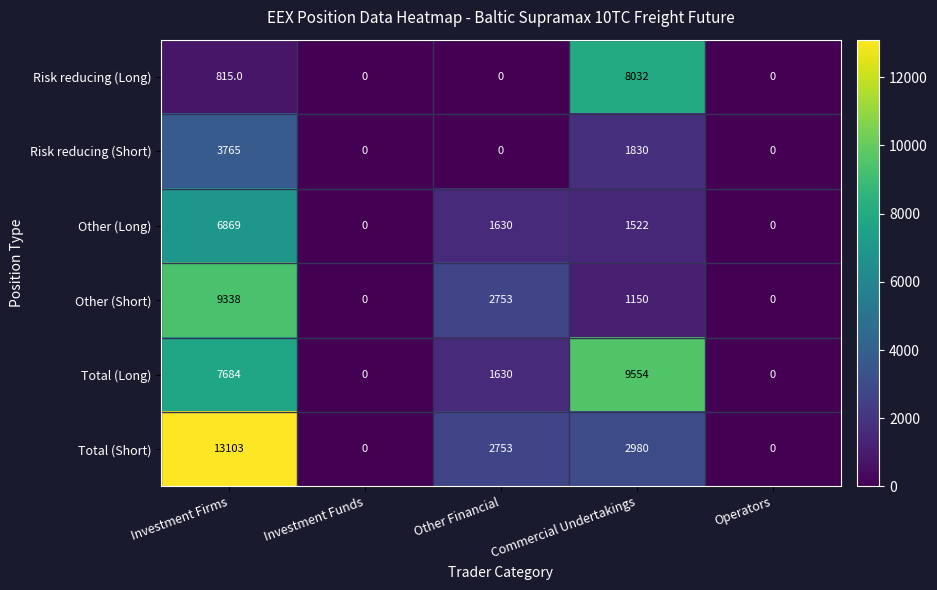

Where does the Total (Short) series first go above 2753?

Investment Firms